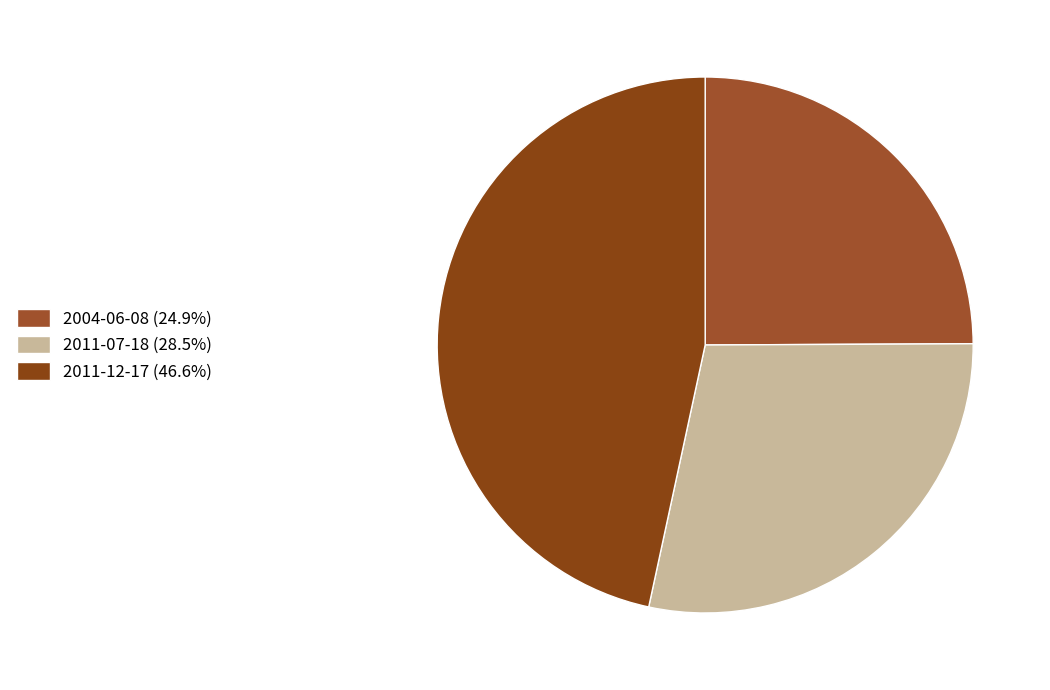

Do 2004-06-08 and 2011-12-17 together represent more than half of the pie?

Yes